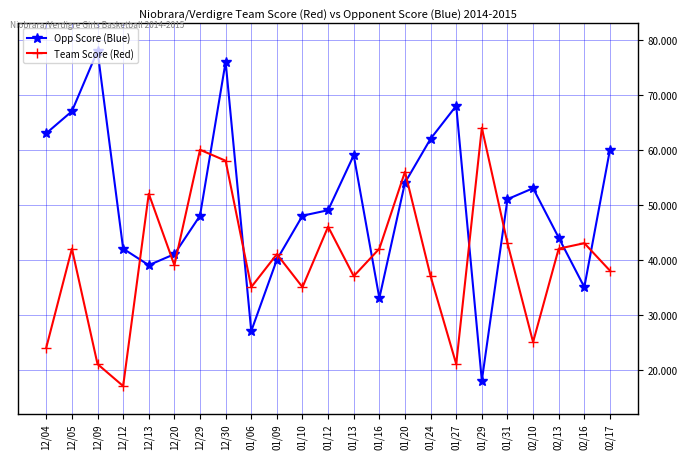

True or false: Team Score (Red) has more than 1 points higher than both neighbors.

True